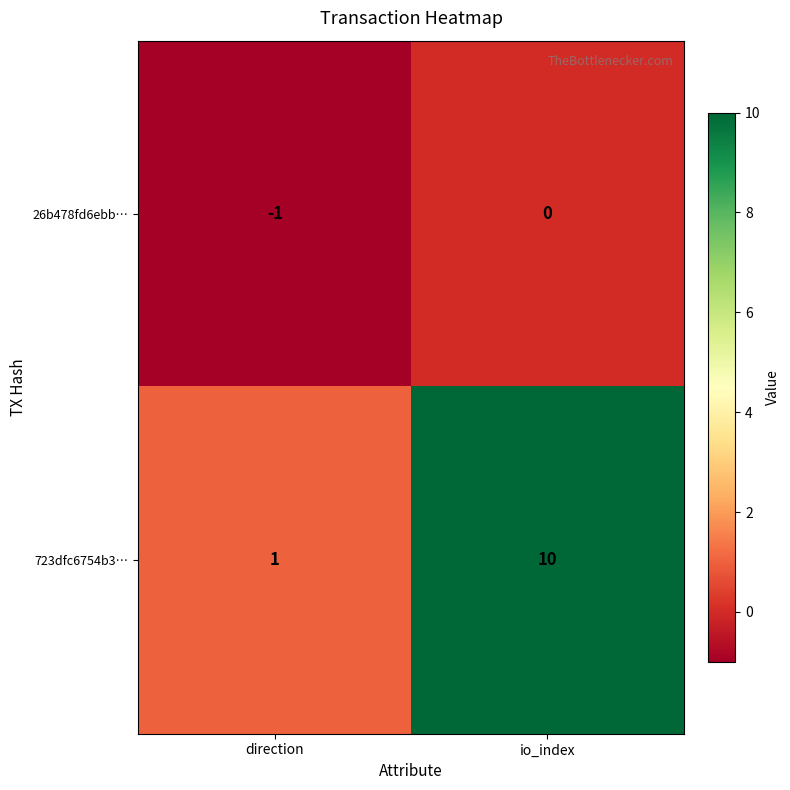

What is the average value of the 723dfc6754b3… series?

6